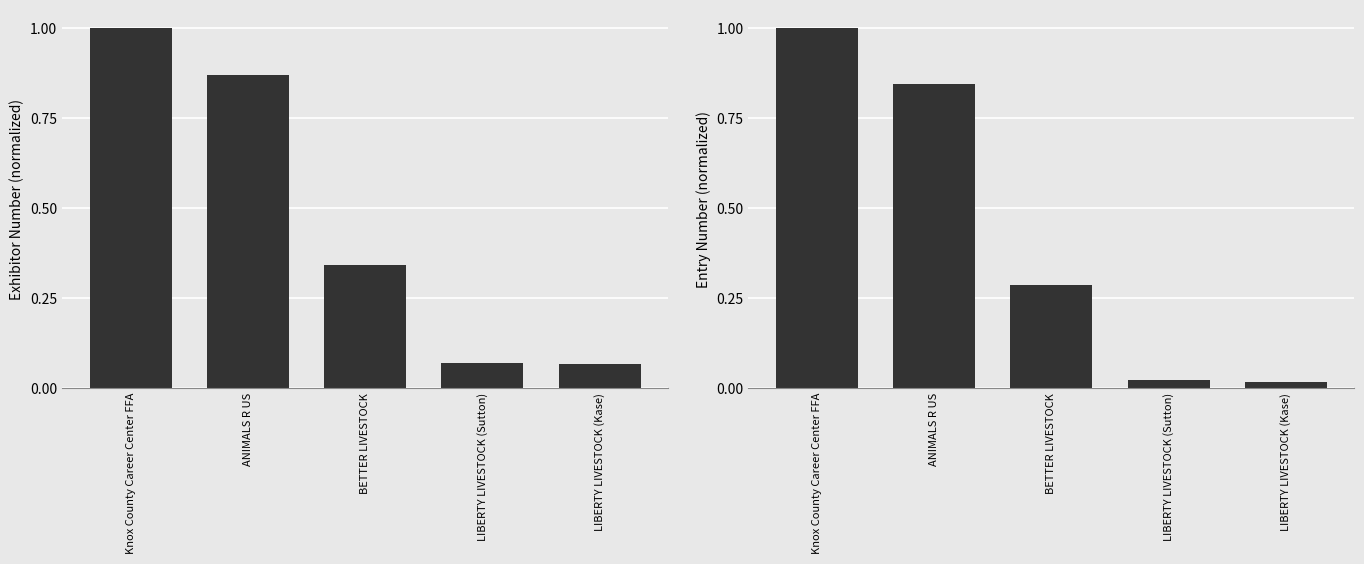

What is the lowest value of the Exhibitor Number series?

0.1